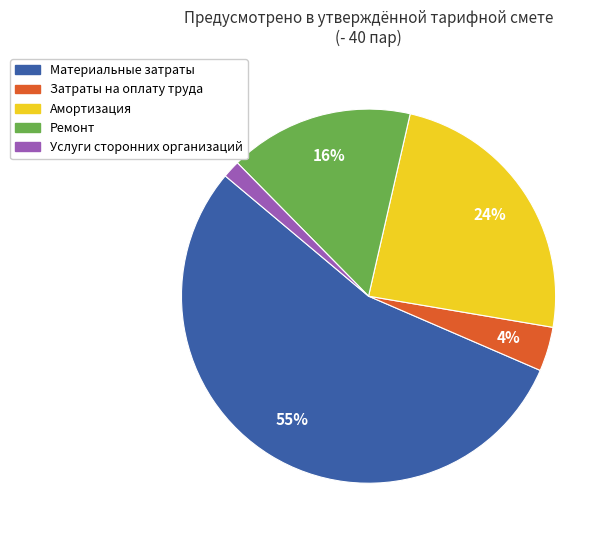

Rank the categories by value from lowest to highest.

Услуги сторонних организаций, Затраты на оплату труда, Ремонт, Амортизация, Материальные затраты